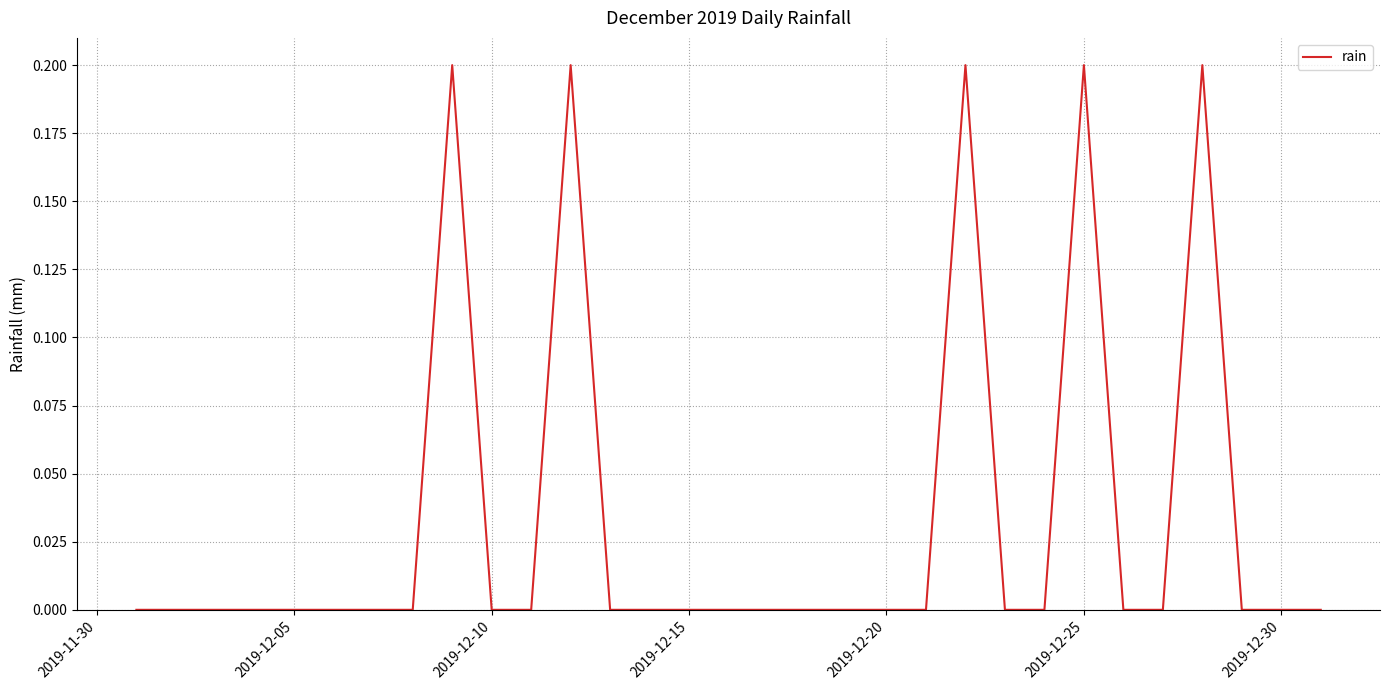

How many lines are shown in the chart?

1